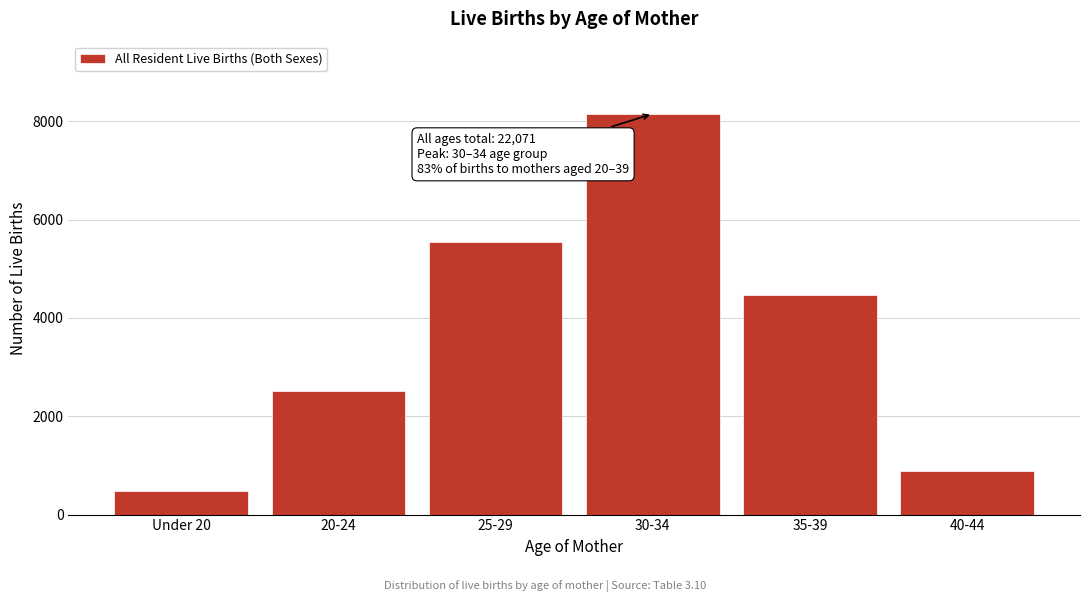

Reading left to right, transcribe all the data shown in this chart.

Under 20=474	20-24=2504	25-29=5548	30-34=8150	35-39=4469	40-44=894